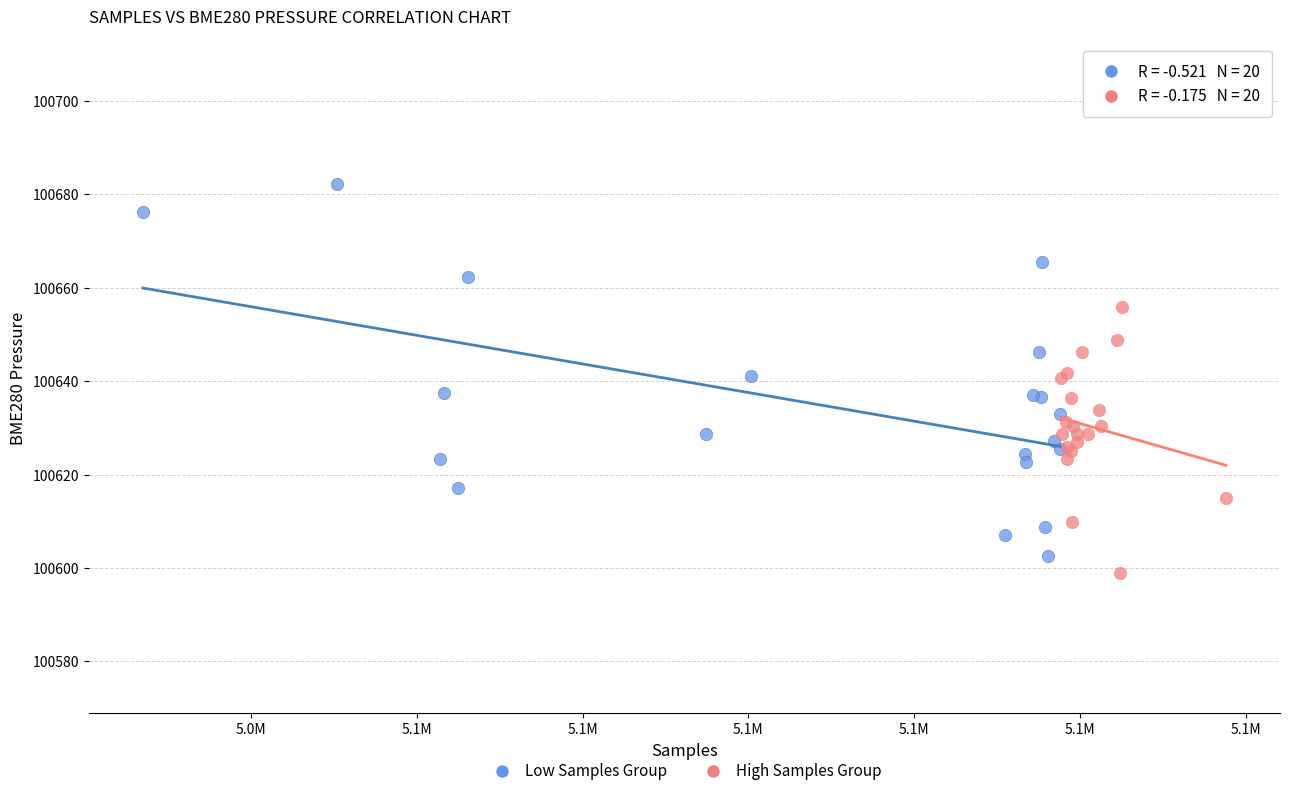

Which series contains the highest Y value?

Low Samples Group